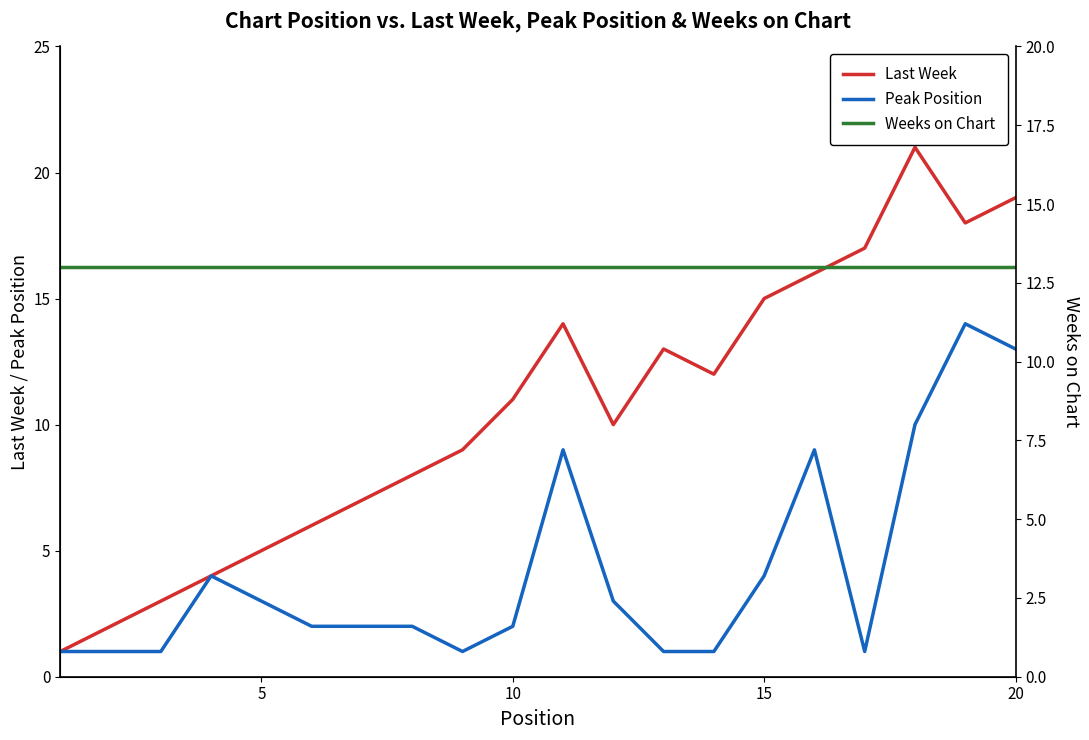

What are all the series names shown in the legend?

Last Week, Peak Position, Weeks on Chart